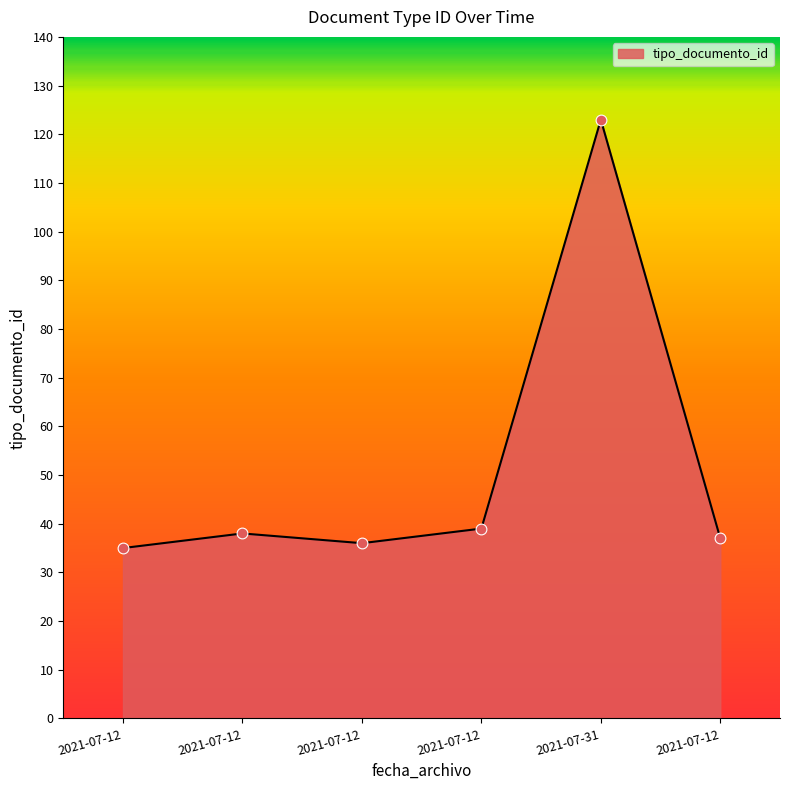

Which has a higher value, 2021-07-12 or 2021-07-12?

2021-07-12